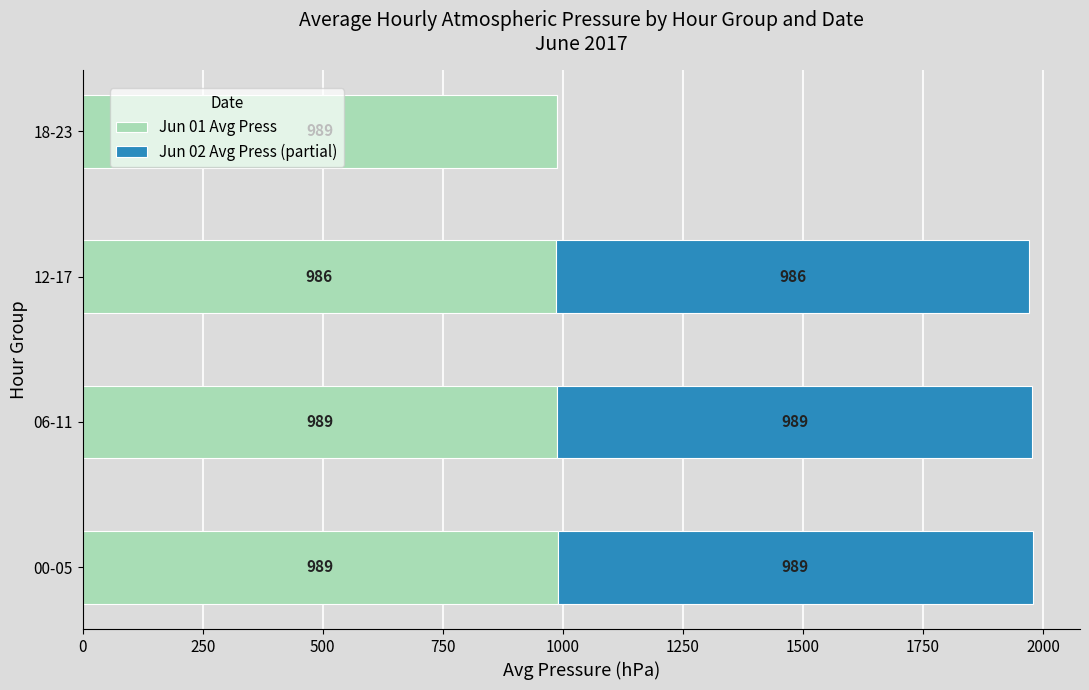

The Jun 01 Avg Press series shows 572.1 at 00-05. True or false?

False